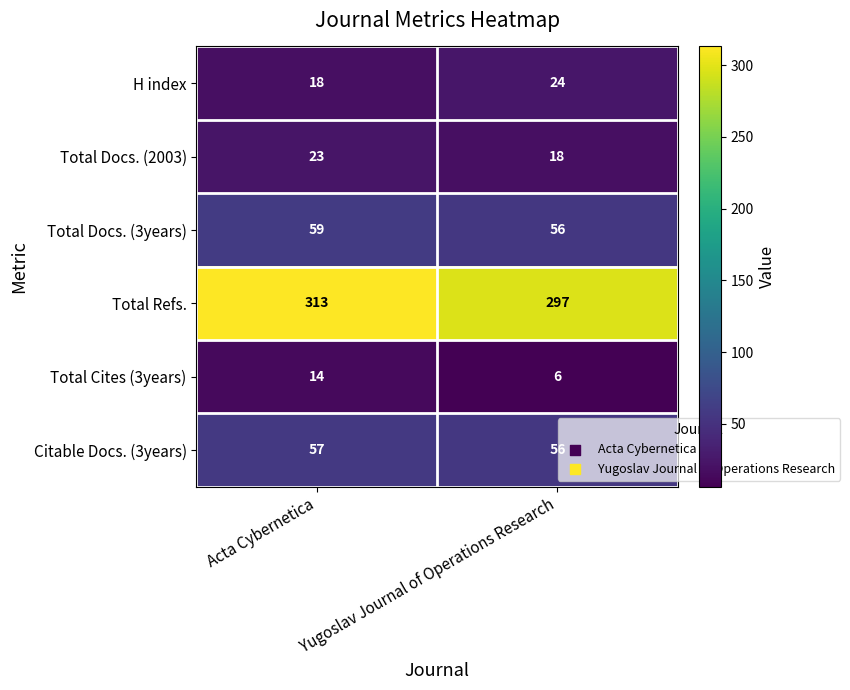

Rank the series at Acta Cybernetica from lowest to highest value.

Total Cites (3years), H index, Total Docs. (2003), Citable Docs. (3years), Total Docs. (3years), Total Refs.